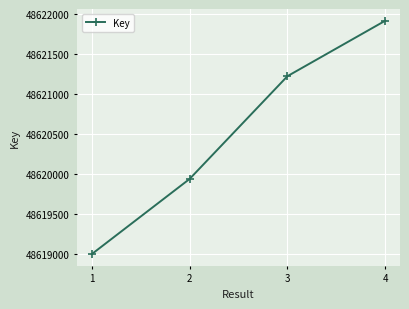

Which has a higher value, 3 or 1?

3